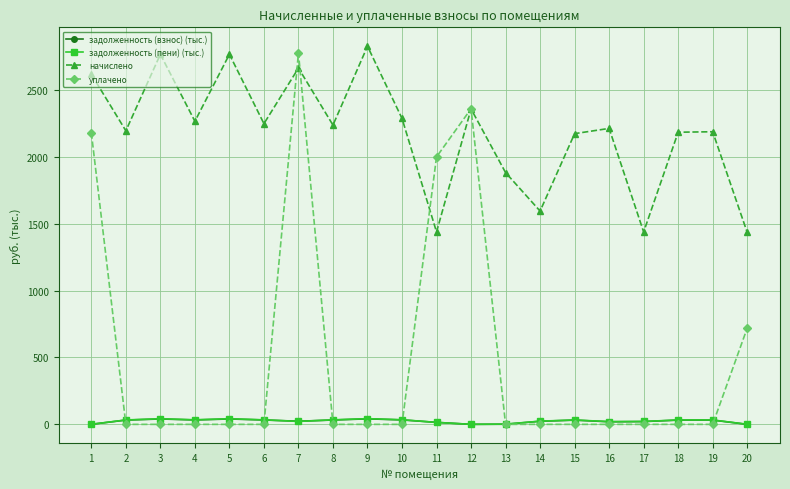

True or false: уплачено has a value of 0.0 at 14.

True